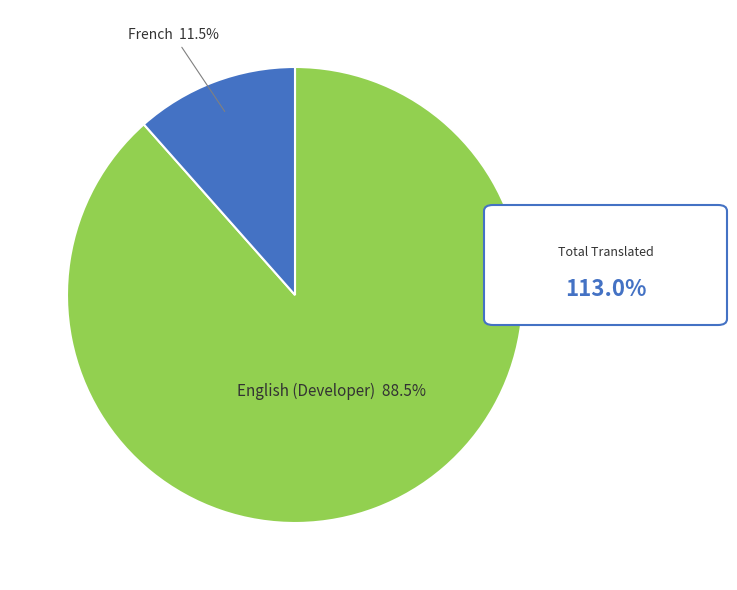

Is there a majority slice in this chart?

Yes